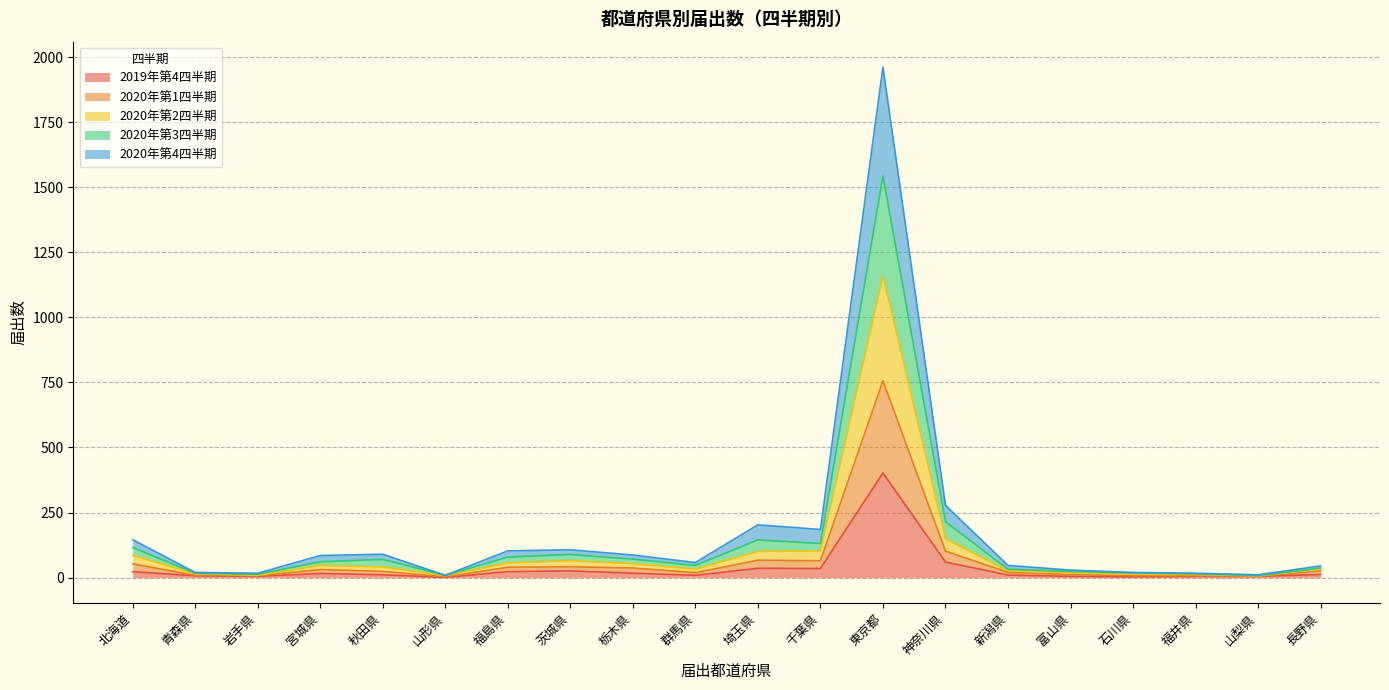

At which category does 2020年第2四半期 reach its first local valley?

岩手県